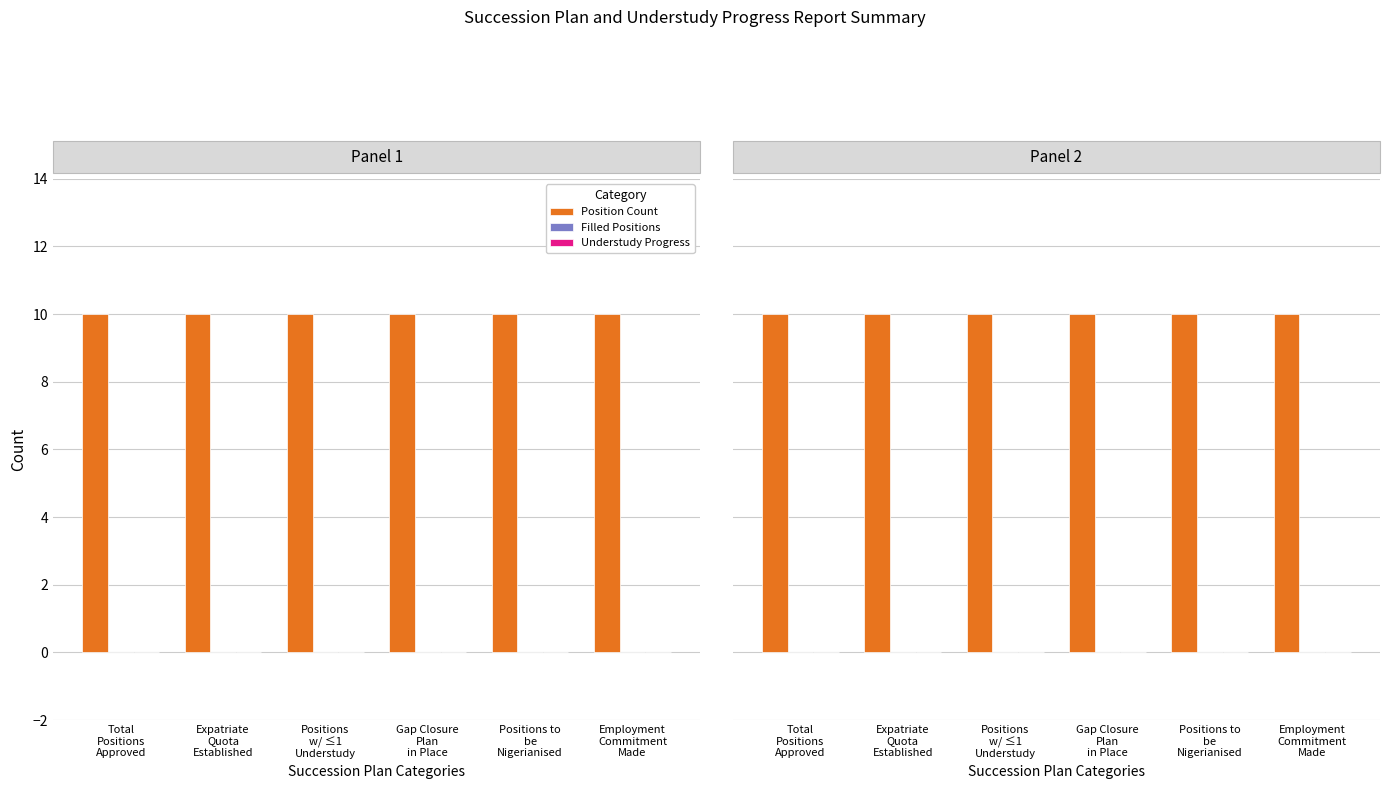

Reading left to right, transcribe all the data shown in this chart.

Position Count: Total
Positions
Approved=10	Expatriate
Quota
Established=10	Positions
w/ ≤1
Understudy=10	Gap Closure
Plan
in Place=10	Positions to
be
Nigerianised=10	Employment
Commitment
Made=10
Filled Positions: Total
Positions
Approved=0	Expatriate
Quota
Established=0	Positions
w/ ≤1
Understudy=0	Gap Closure
Plan
in Place=0	Positions to
be
Nigerianised=0	Employment
Commitment
Made=0
Understudy Progress: Total
Positions
Approved=0	Expatriate
Quota
Established=0	Positions
w/ ≤1
Understudy=0	Gap Closure
Plan
in Place=0	Positions to
be
Nigerianised=0	Employment
Commitment
Made=0